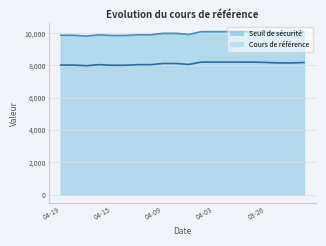

What is the difference between the maximum and minimum values in the Seuil de sécurité series?

275.9